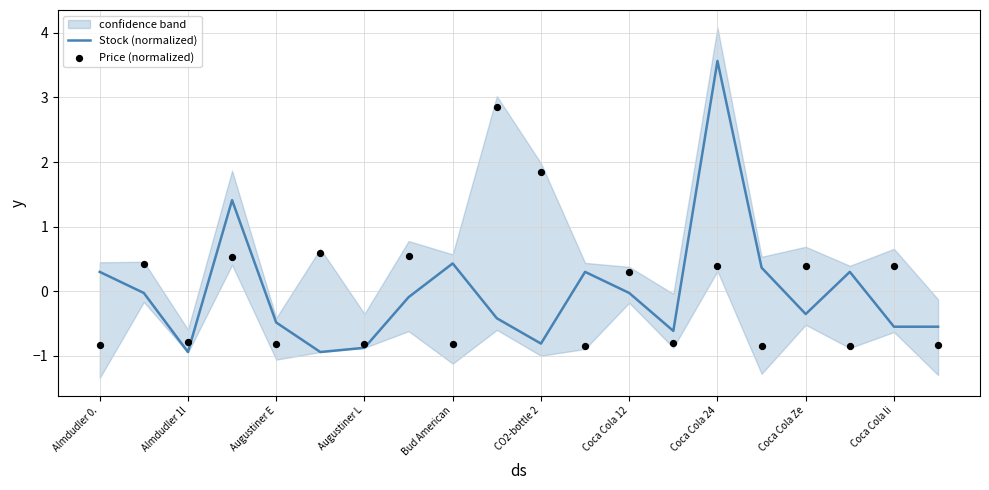

The Stock (normalized) series shows -0.9 at Almdudler 1l. True or false?

True